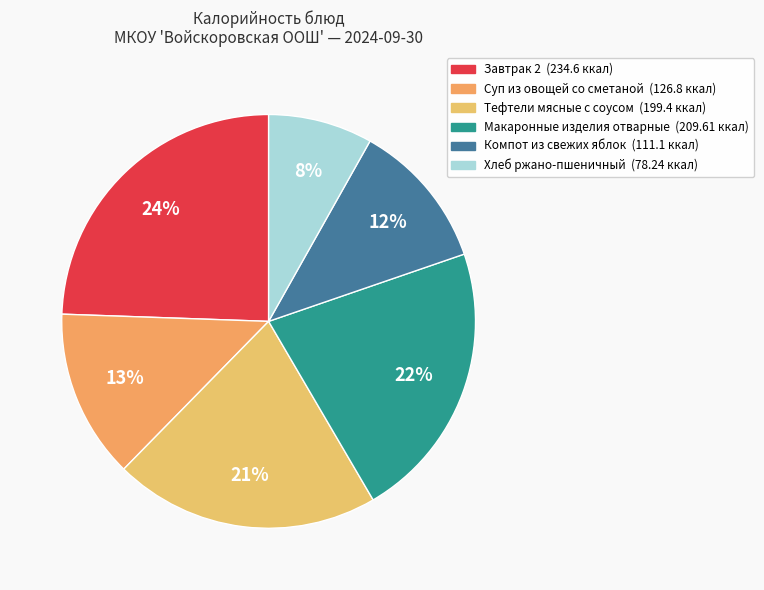

To the nearest percent, what portion does Завтрак 2 represent?

24%